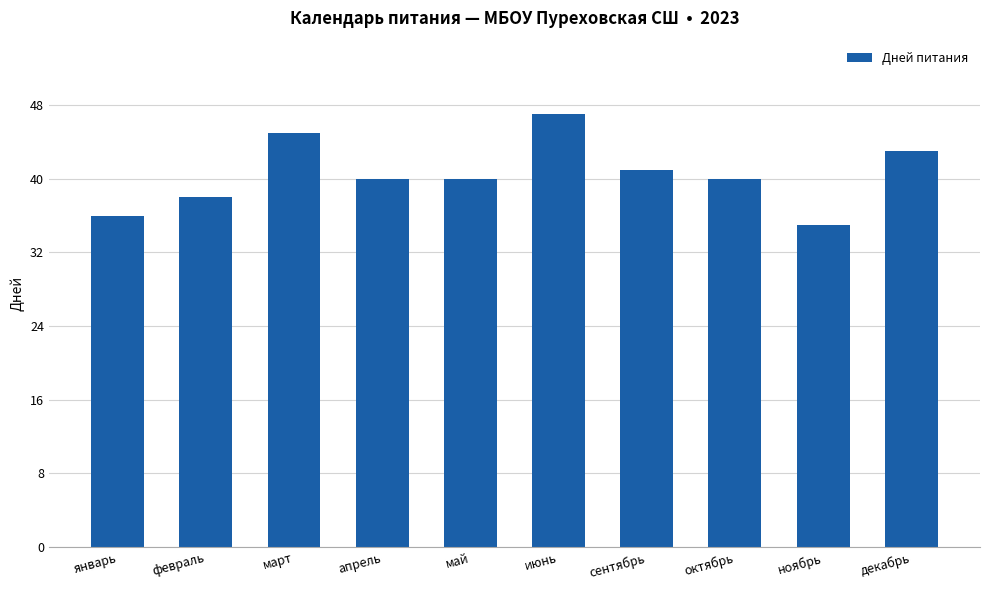

What value does the data have at ноябрь?

35